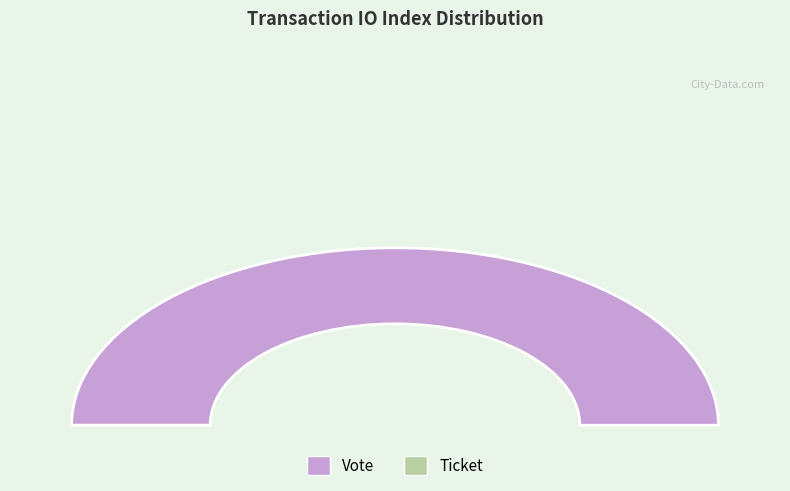

Does Ticket represent more than half of the total?

No